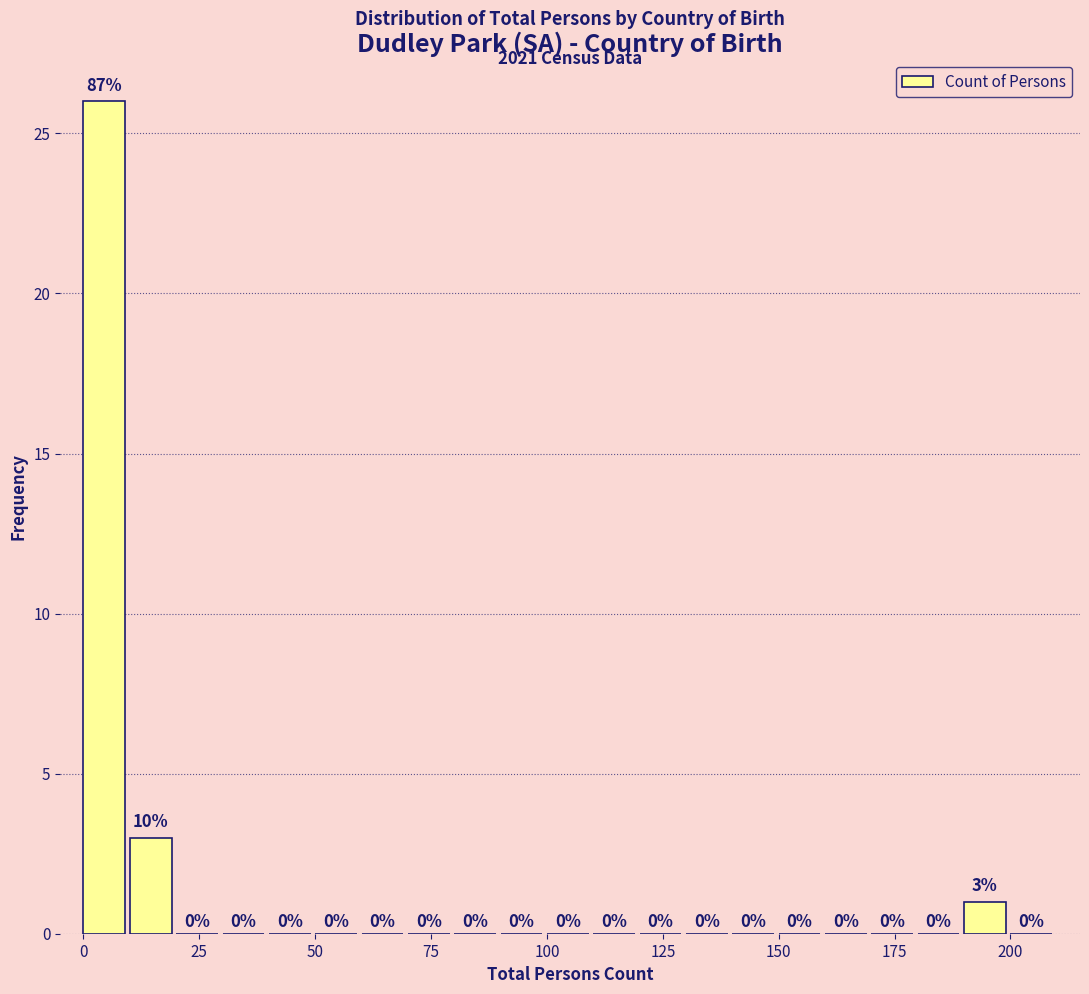

Read against the x-axis, roughly where is the centre of the tallest bar?

5